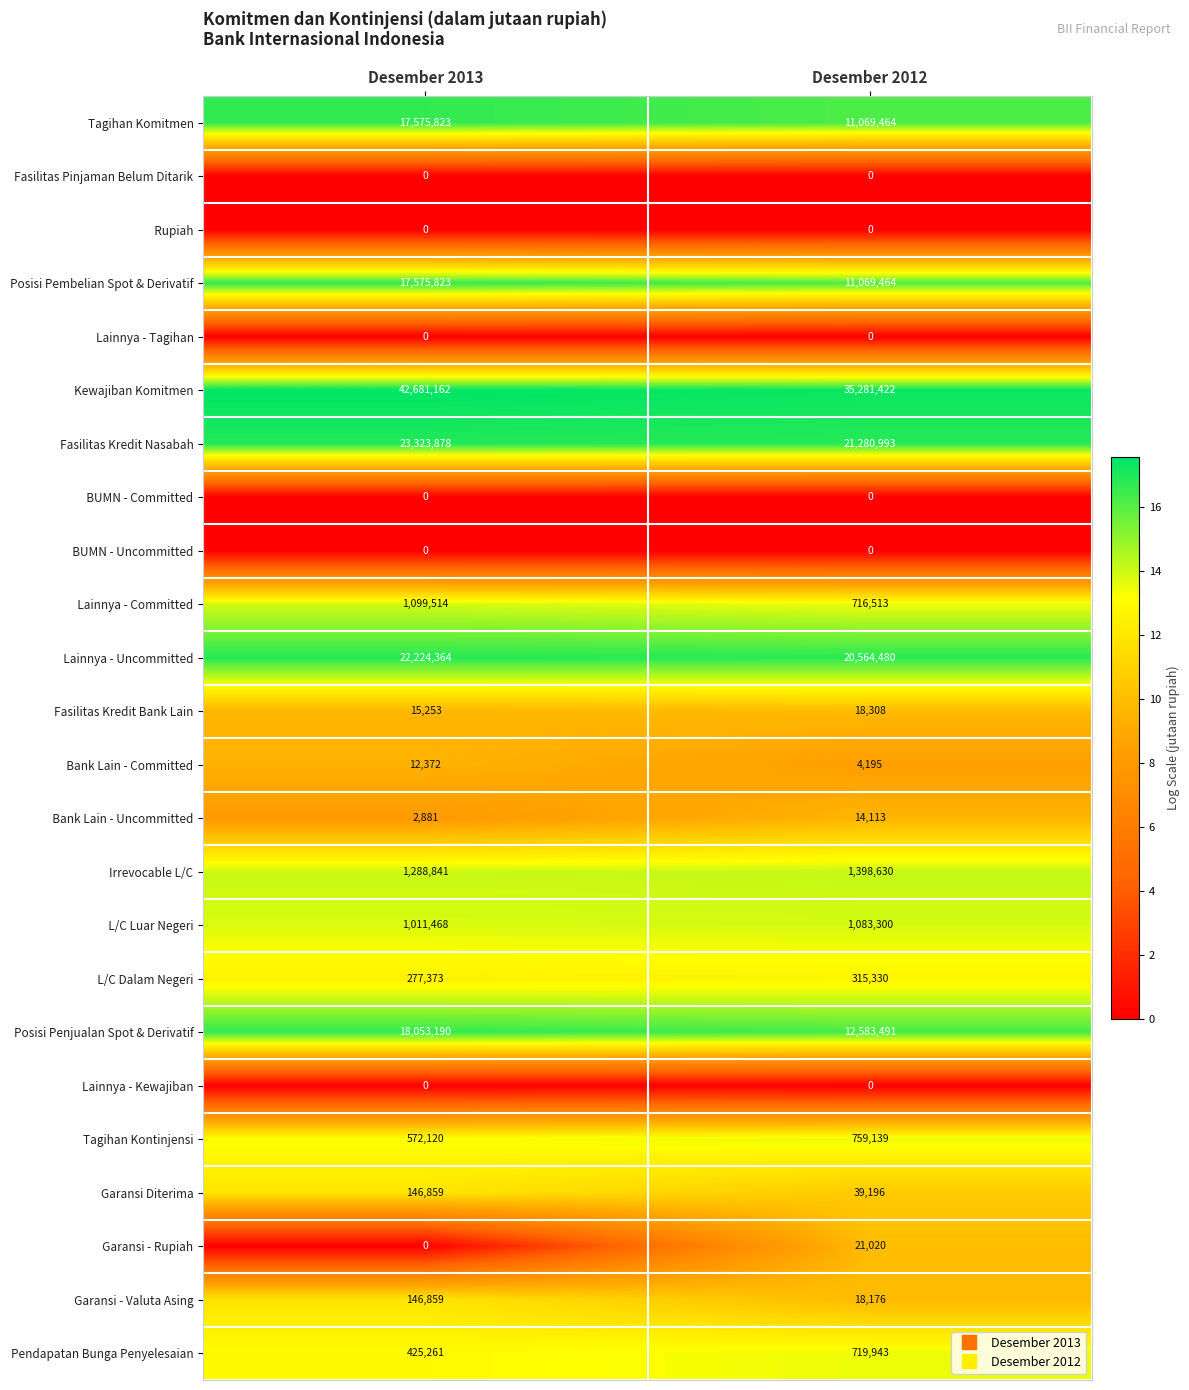

Which series has the widest spread of values?

Kewajiban Komitmen